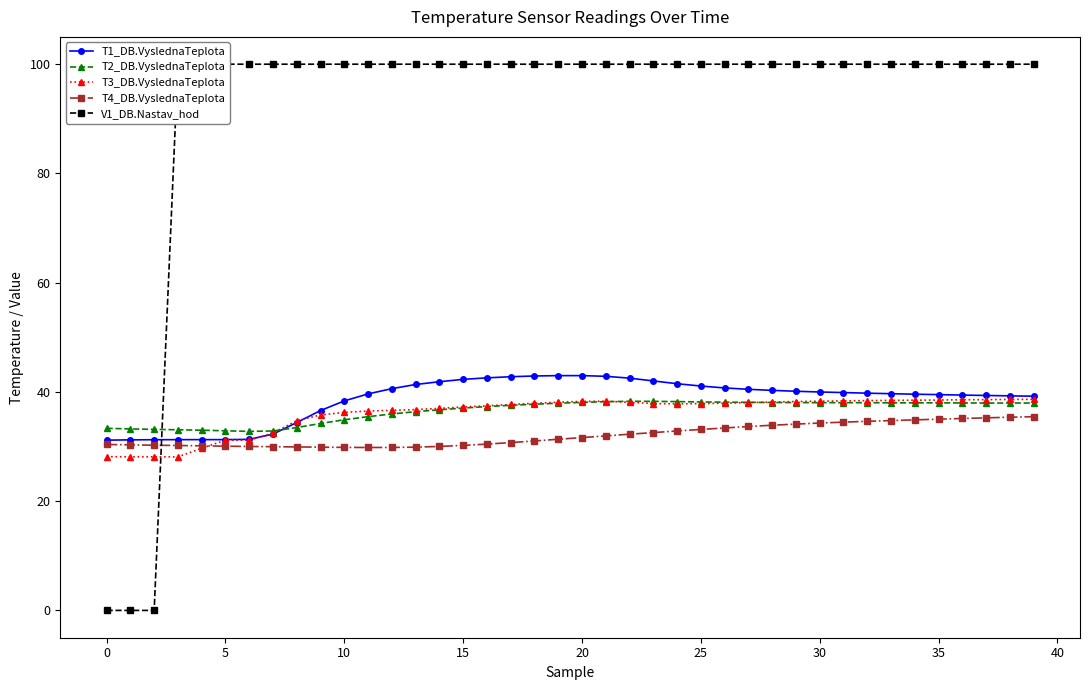

True or false: T3_DB.VyslednaTeplota has more than 0 points higher than both neighbors.

True